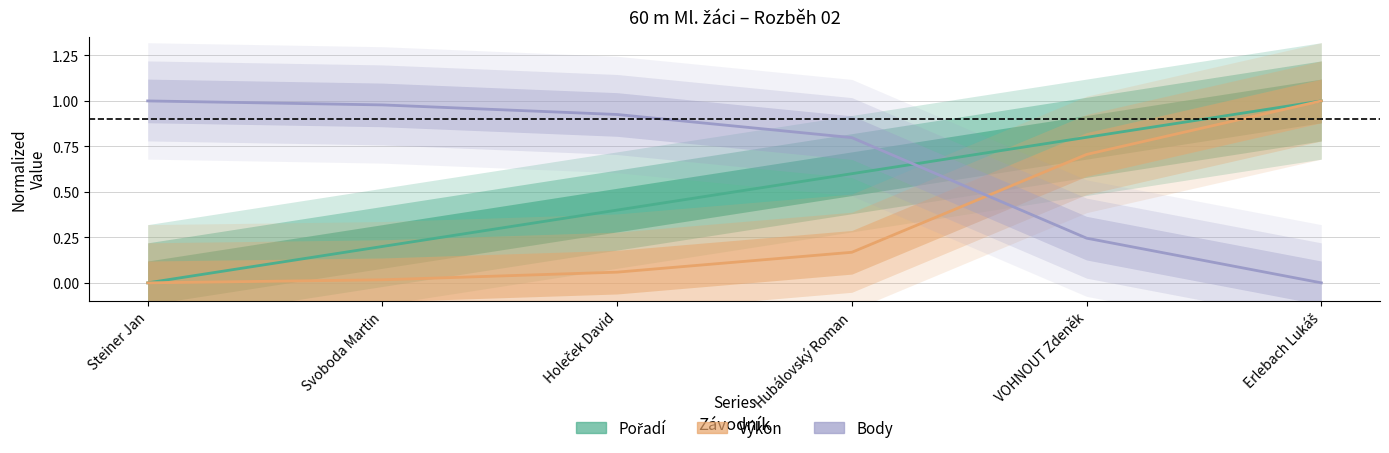

What is the spread (max minus min) of values at Holeček David?

0.9